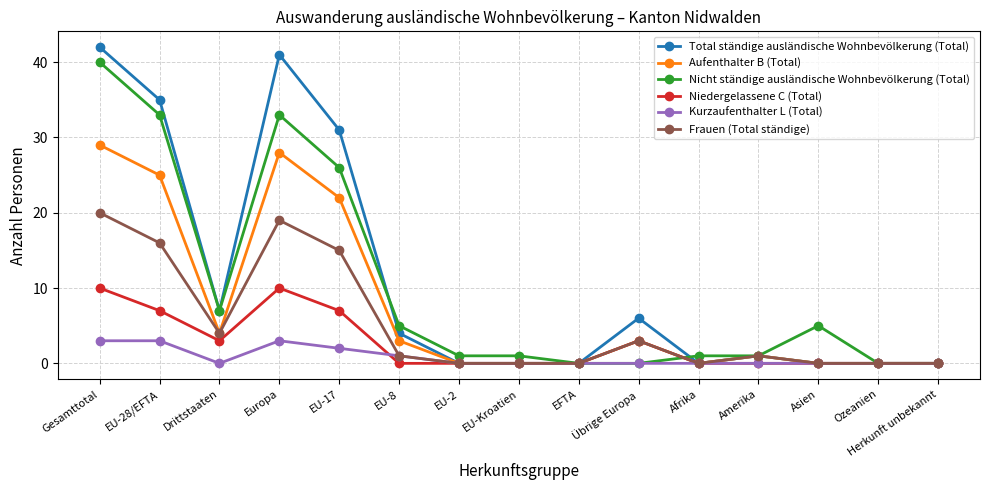

Rank the series by their maximum value, from highest to lowest.

Total ständige ausländische Wohnbevölkerung (Total), Nicht ständige ausländische Wohnbevölkerung (Total), Aufenthalter B (Total), Frauen (Total ständige), Niedergelassene C (Total), Kurzaufenthalter L (Total)